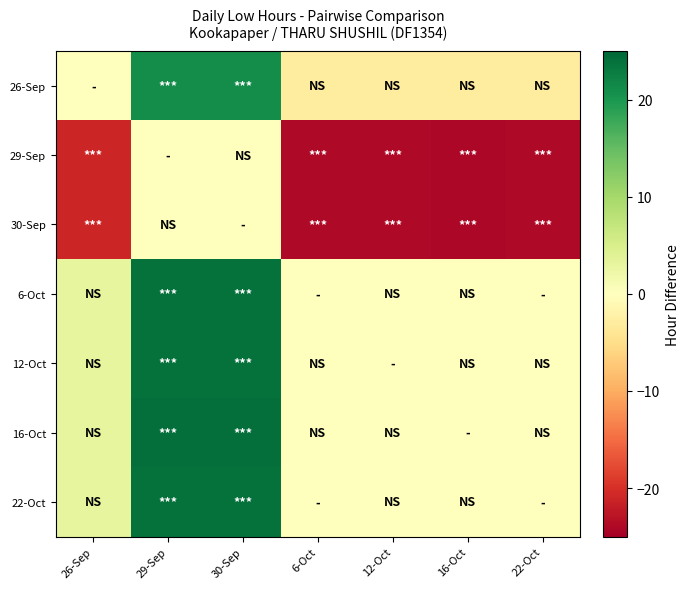

What is the difference between the highest and lowest values at 22-Oct?

24.1